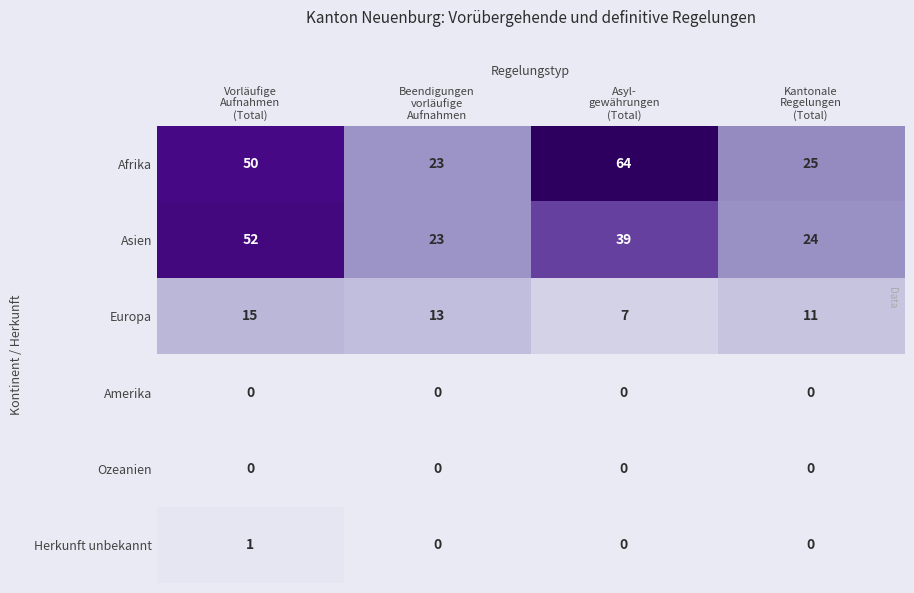

How many values in the Afrika series exceed 50?

1